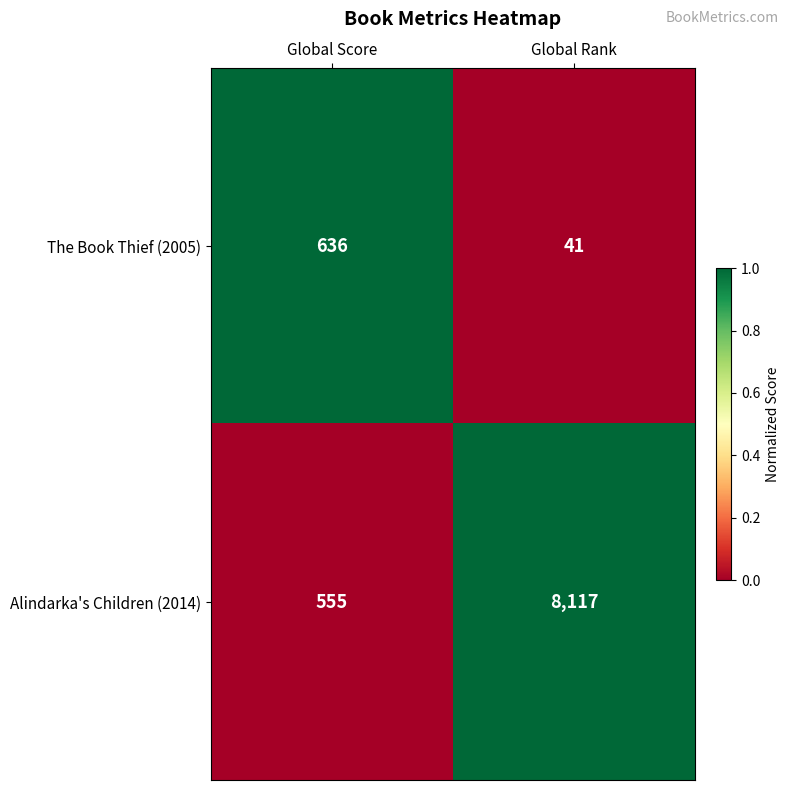

The value of Alindarka's Children (2014) at Global Rank is 11804. True or false?

False